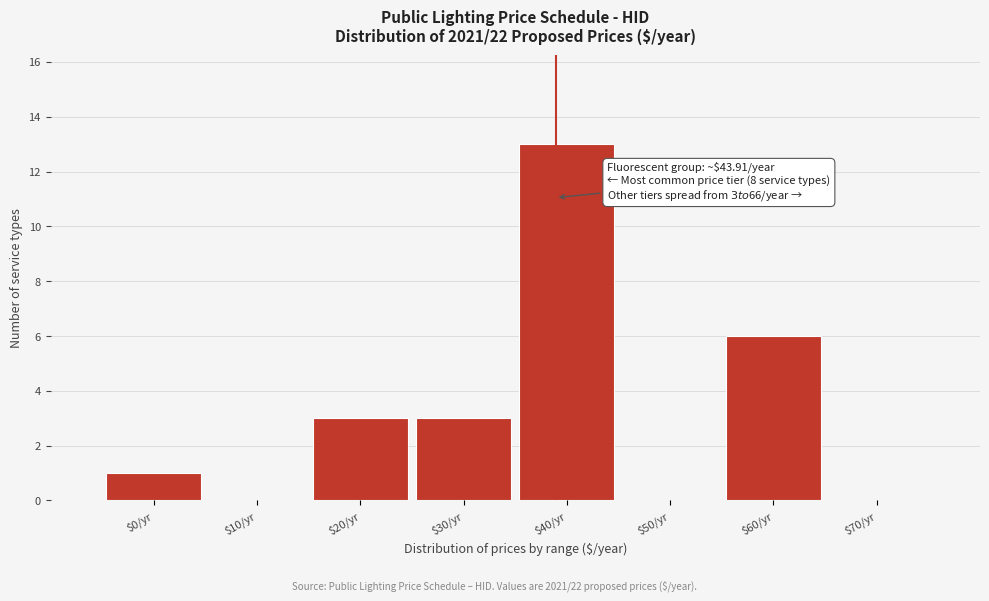

Is it true that the value at $20/yr is 2?

False